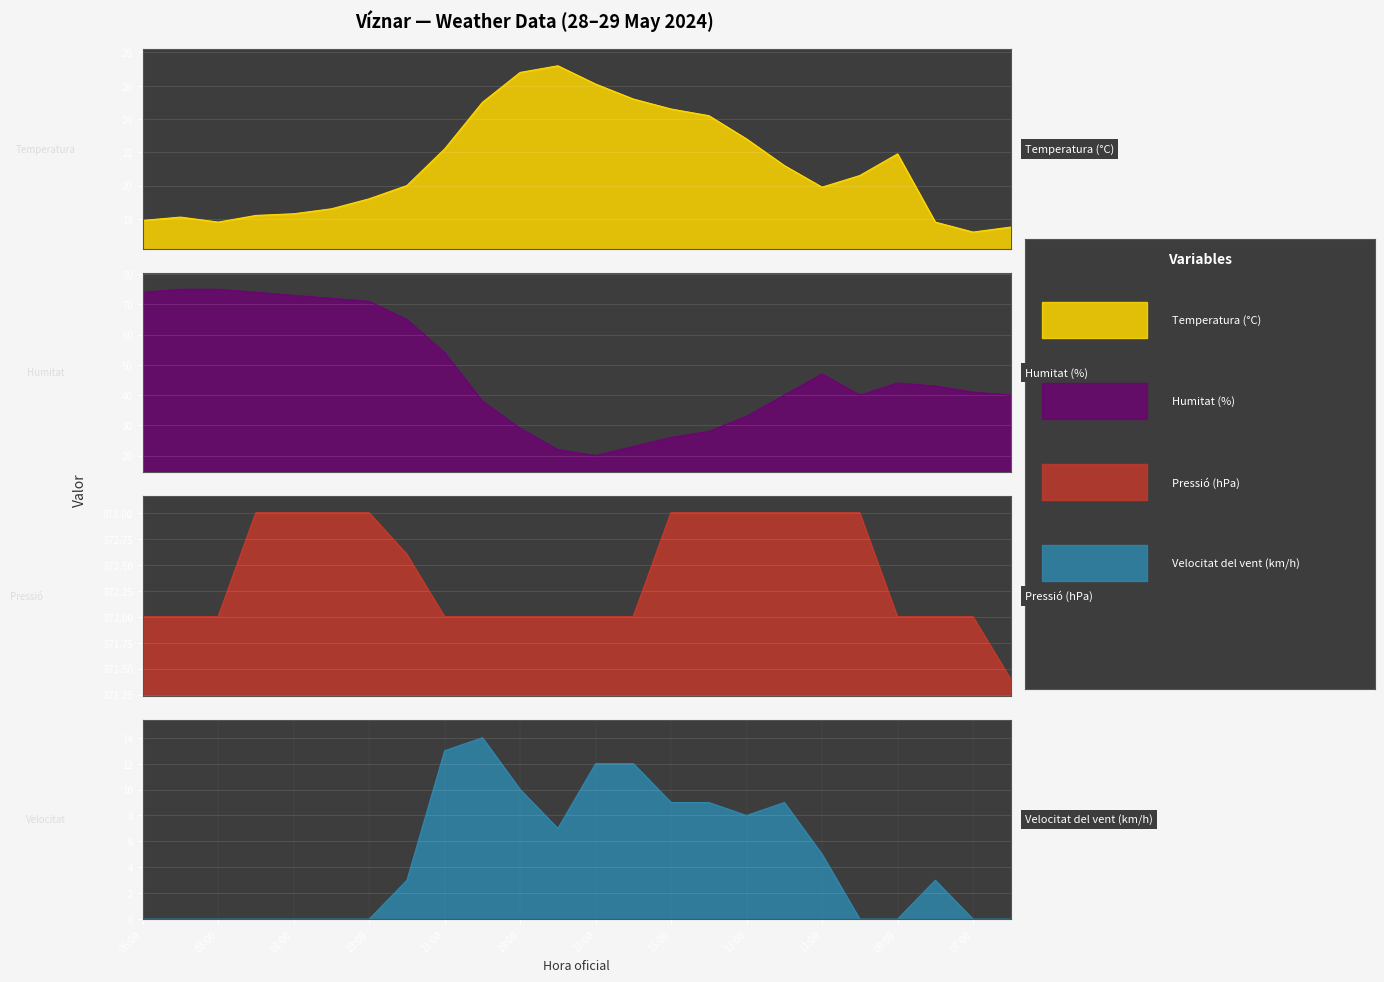

Between 00:00 and 23:00, which series saw the biggest shift?

Humitat (%)